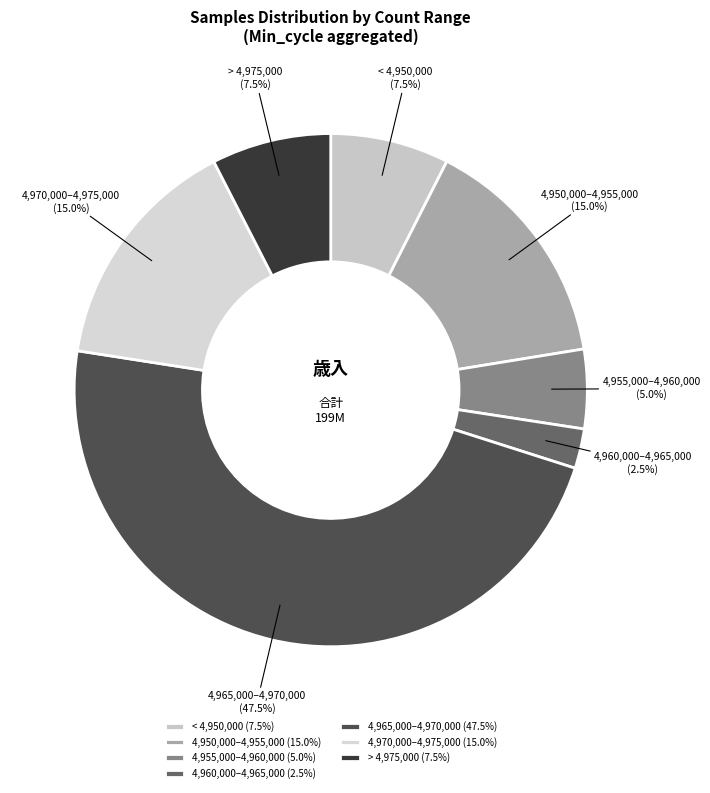

How much of the chart is everything except 4,970,000–4,975,000?

85.0%